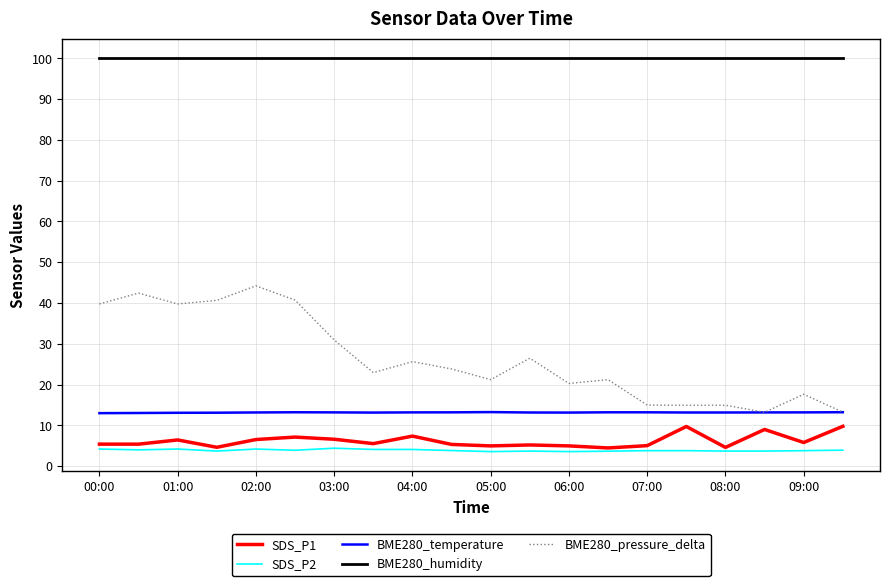

What is the minimum value shown in the chart?

3.6